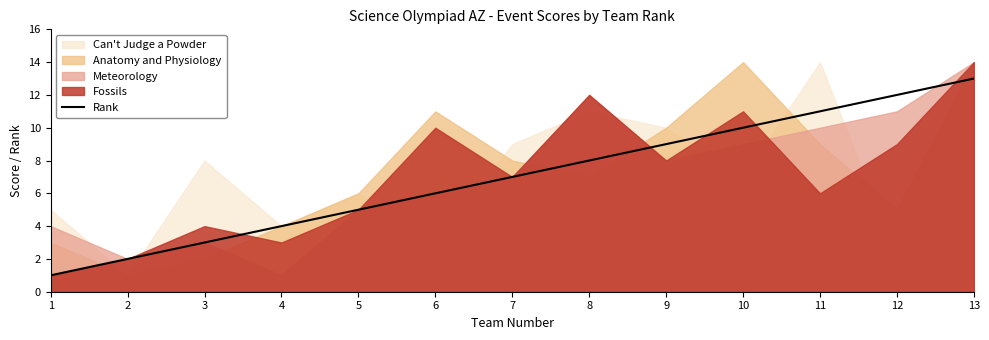

List the labels in order of value, largest first.

13, 12, 11, 10, 9, 8, 7, 6, 5, 4, 3, 2, 1